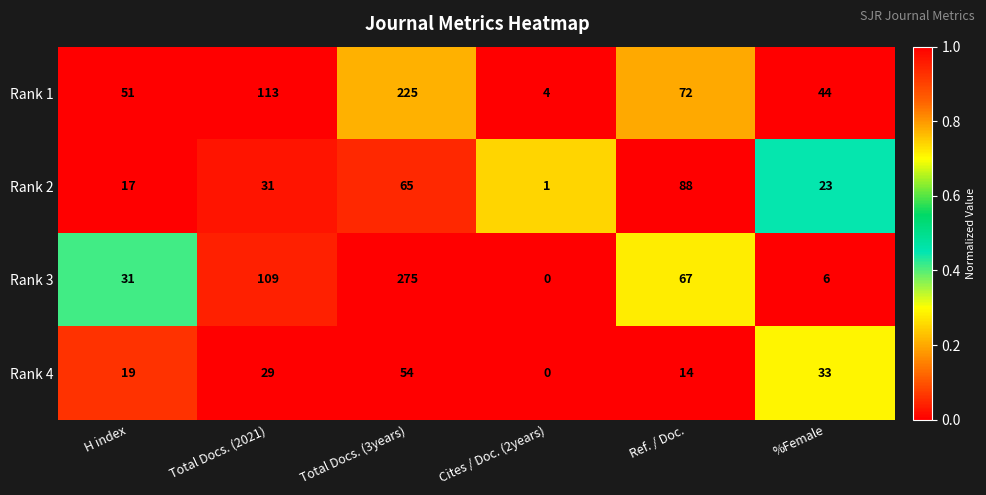

Which label corresponds to the smallest value in the chart?

Cites / Doc. (2years)